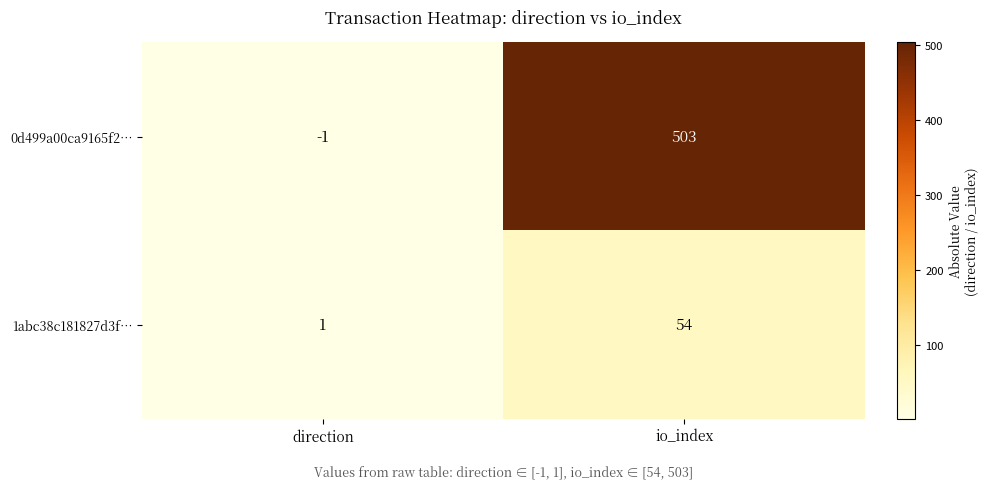

List the series in order of their overall mean, highest first.

0d499a00ca9165f2…, 1abc38c181827d3f…